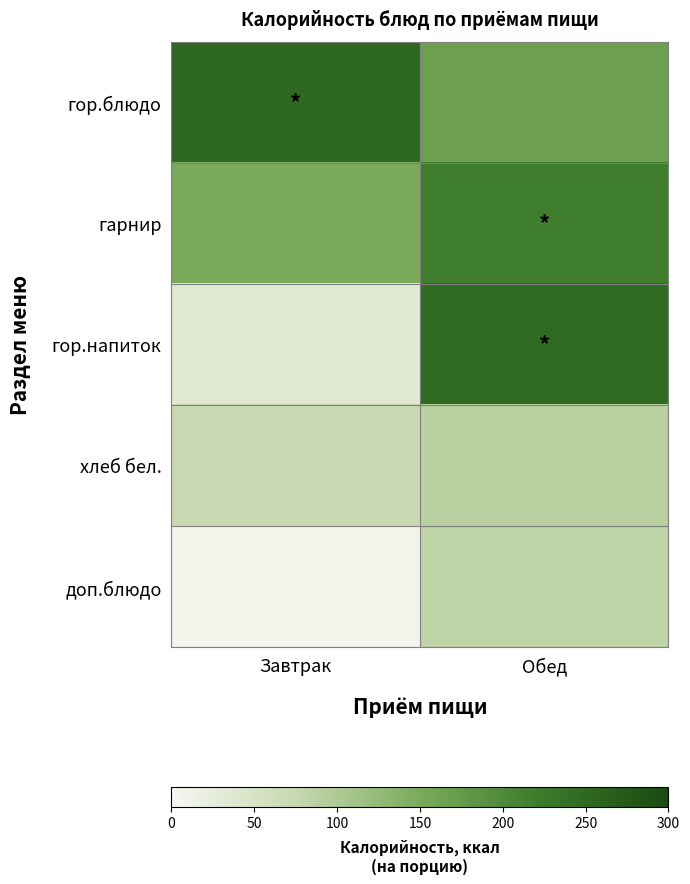

Which series has the largest range (max minus min)?

гор.напиток